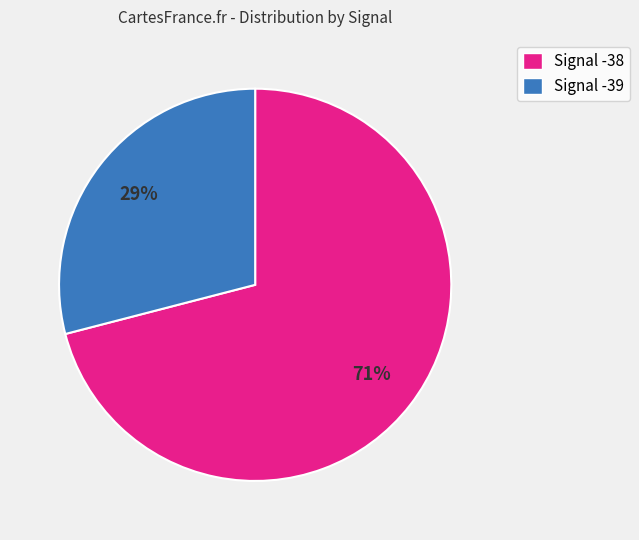

To the nearest percent, what is the average slice percentage?

50%